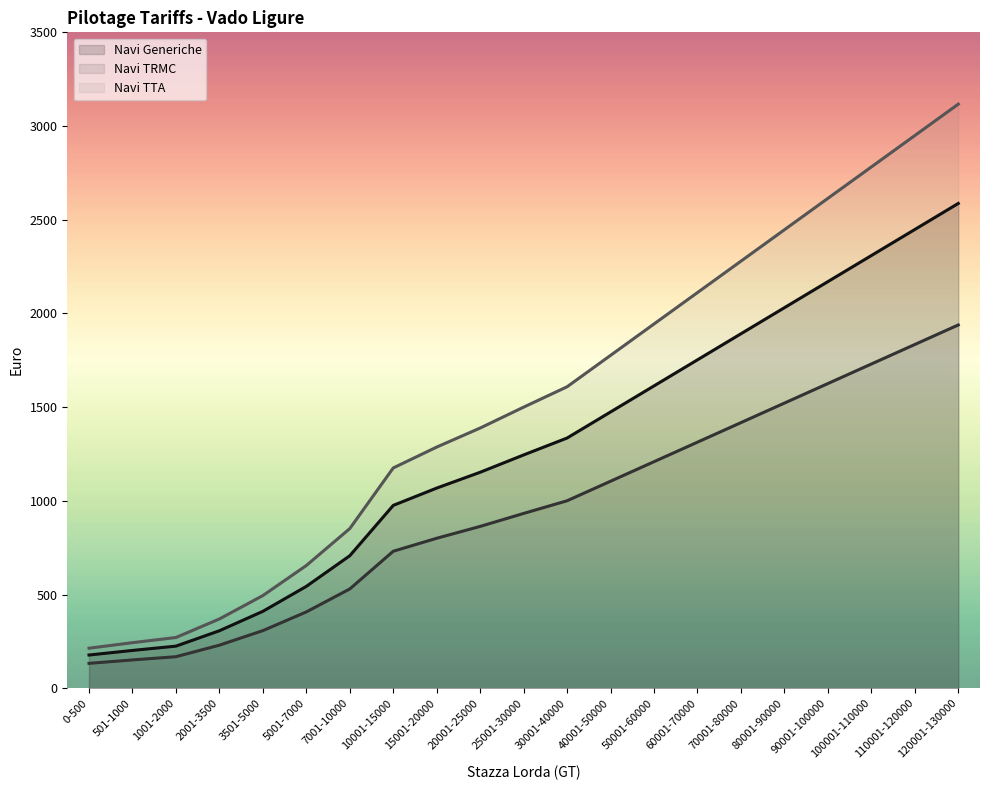

At which category does the chart reach its peak across all series?

120001-130000